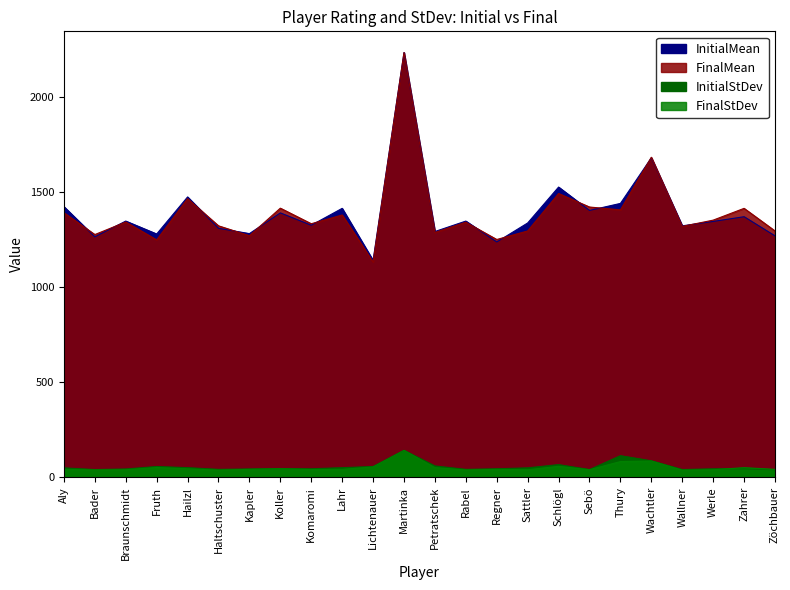

Rank the series at Rabel from lowest to highest value.

FinalStDev, InitialStDev, FinalMean, InitialMean